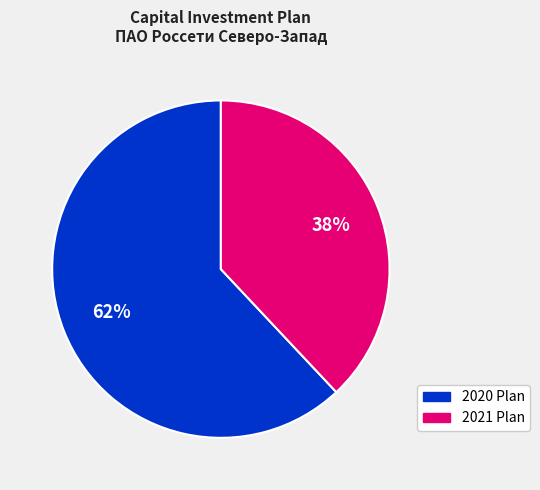

To the nearest percent, what is the difference between the largest and smallest slice percentages?

24%